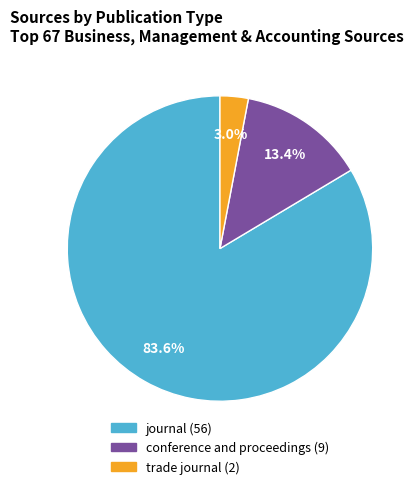

Is trade journal the majority of the pie?

No